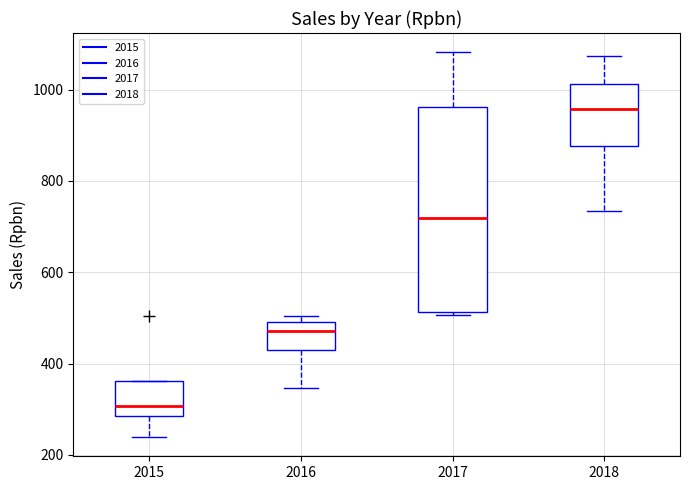

Reading left to right, transcribe this box plot: for each box, give where its median line is, the range the box spans, and where its two whiskers end, as read against the y-axis. The values are not printed on the chart, so give them approximately, as read against the axis.

2015: median 300, box 280 to 360, whiskers 240 to 360
2016: median 480, box 420 to 500, whiskers 340 to 500 (just above the box's upper edge)
2017: median 720, box 520 to 960, whiskers 500 to 1080
2018: median 960, box 880 to 1020, whiskers 740 to 1080